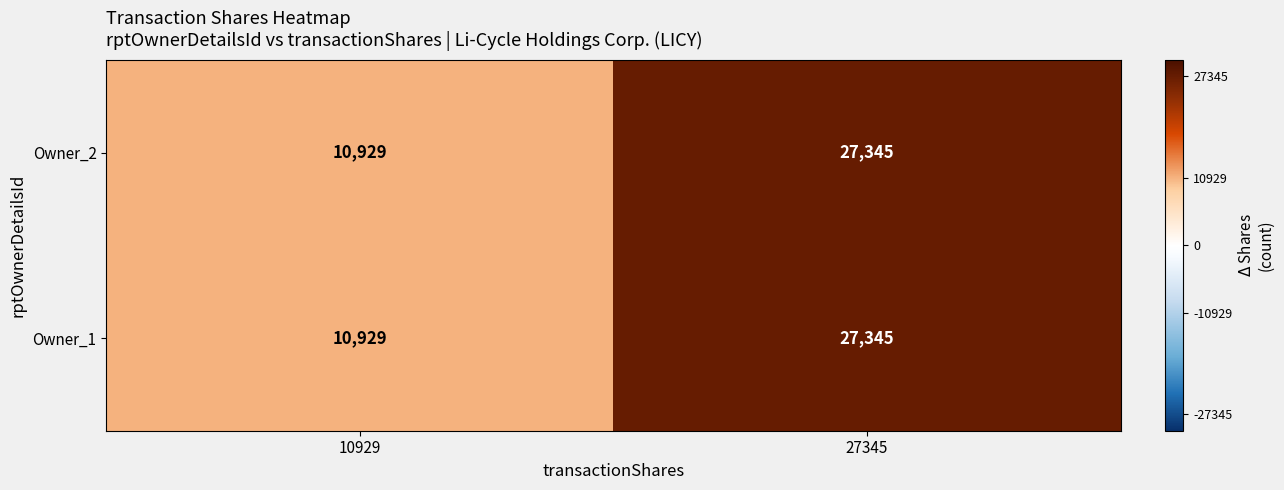

Count the number of categories in the chart.

2